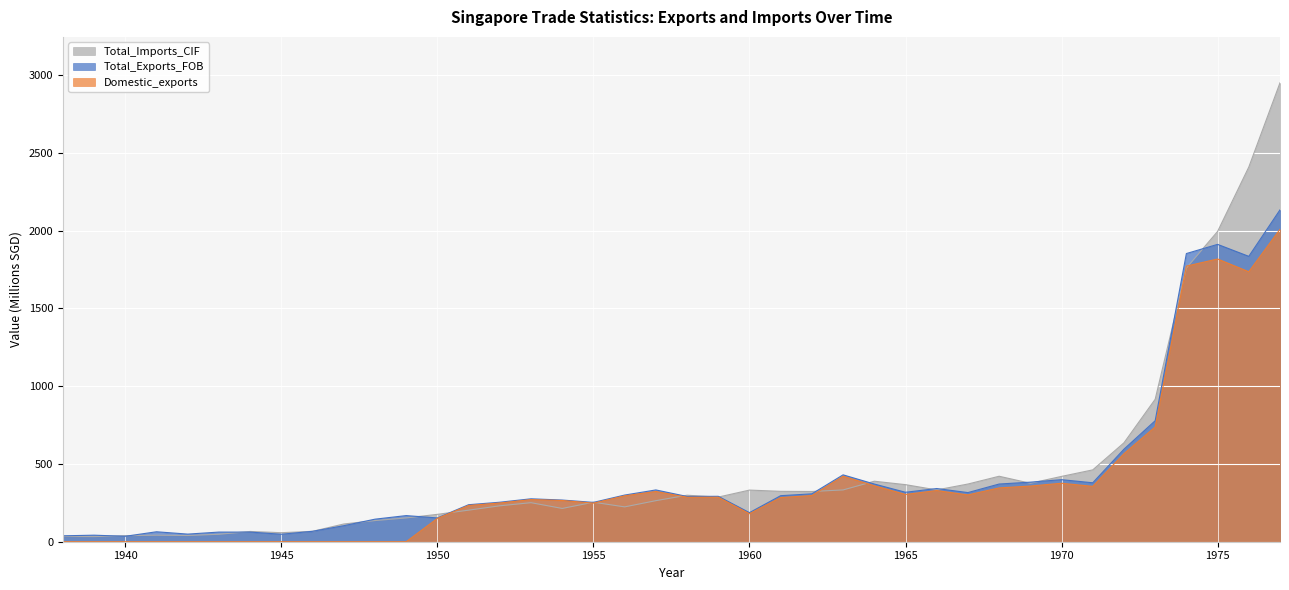

At which category is the sum across all series the highest?

1977